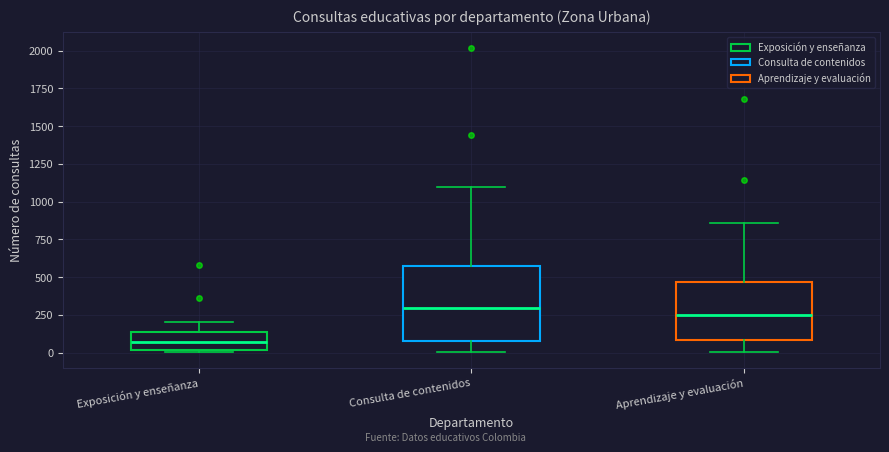

Comparing the boxes themselves (not the whiskers), which one is the tallest?

Consulta de contenidos